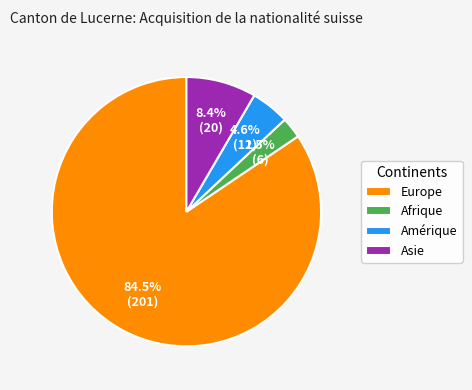

Does any single category account for the majority?

Yes